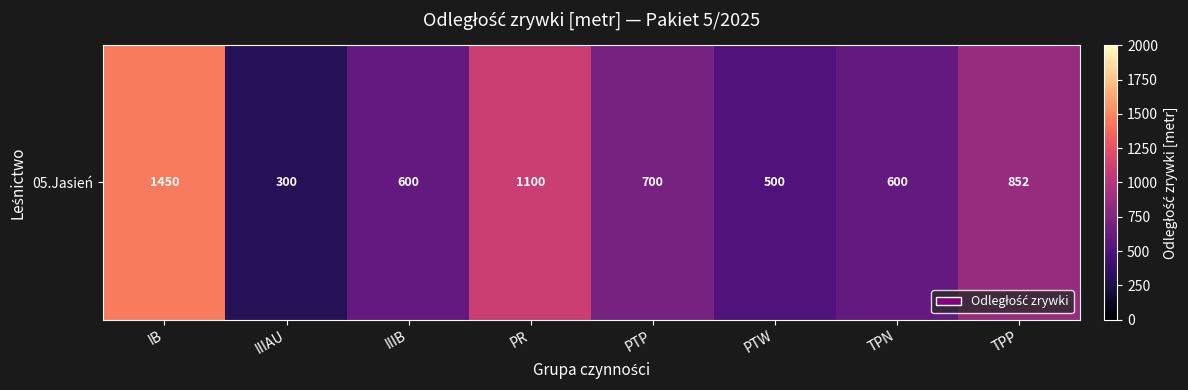

At which label is the value closest to 875?

TPP